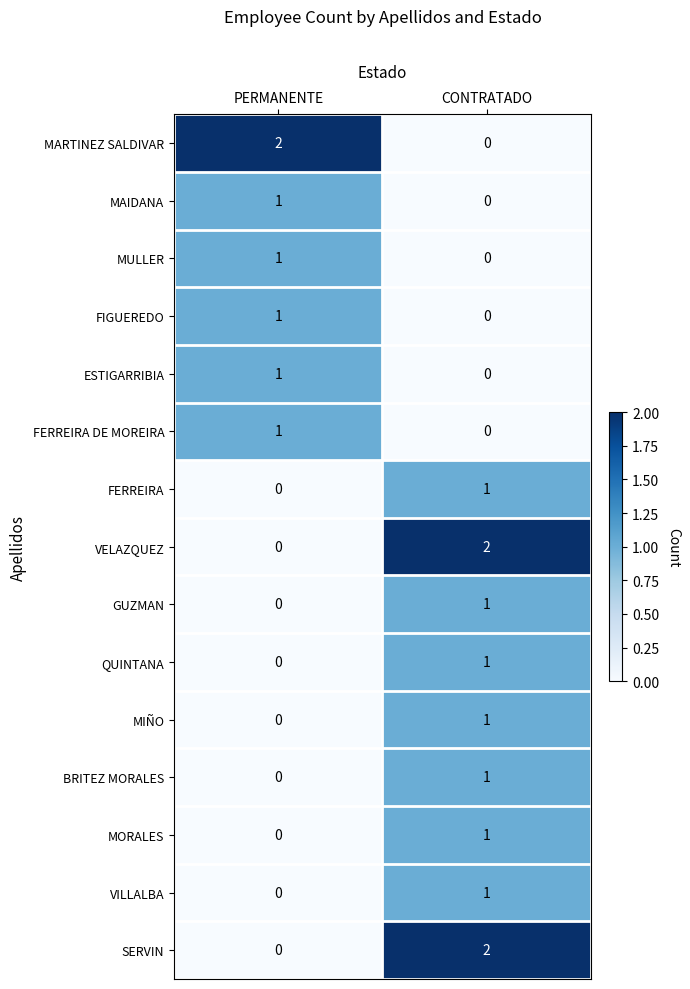

Reading right to left, extract all data points from this chart.

MARTINEZ SALDIVAR: 0	2
MAIDANA: 0	1
MULLER: 0	1
FIGUEREDO: 0	1
ESTIGARRIBIA: 0	1
FERREIRA DE MOREIRA: 0	1
FERREIRA: 1	0
VELAZQUEZ: 2	0
GUZMAN: 1	0
QUINTANA: 1	0
MIÑO: 1	0
BRITEZ MORALES: 1	0
MORALES: 1	0
VILLALBA: 1	0
SERVIN: 2	0